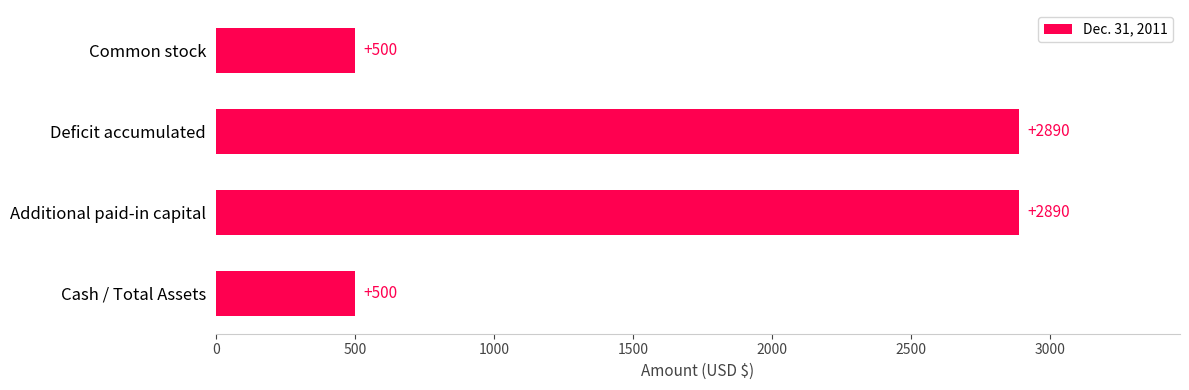

Does the chart contain any negative values?

No